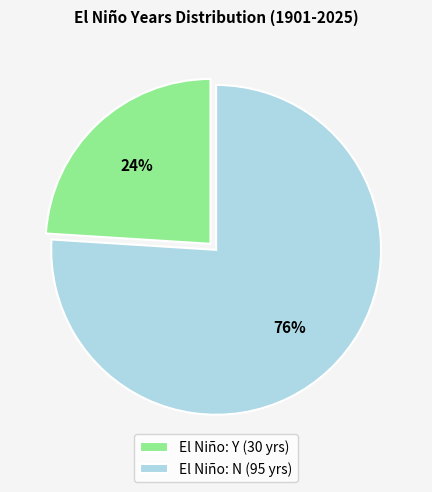

True or false: El Niño: N (95 yrs) accounts for 87% of the total.

False